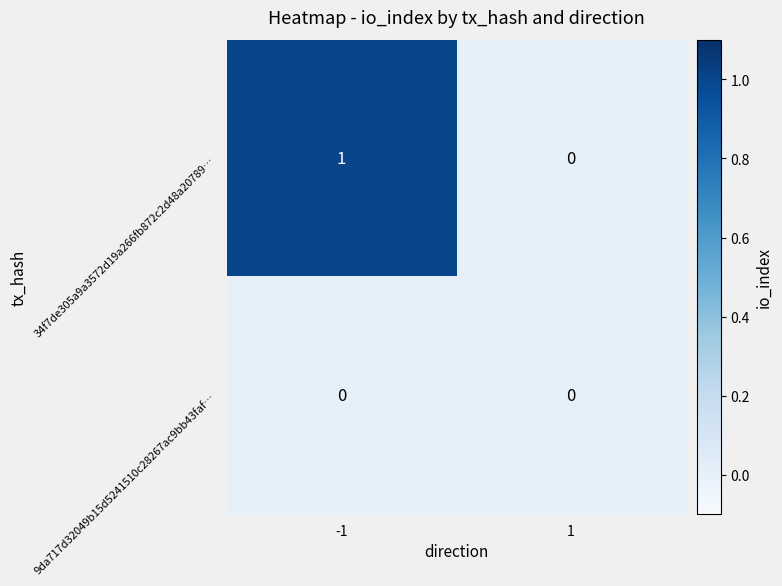

What is the total value across all series at -1?

1